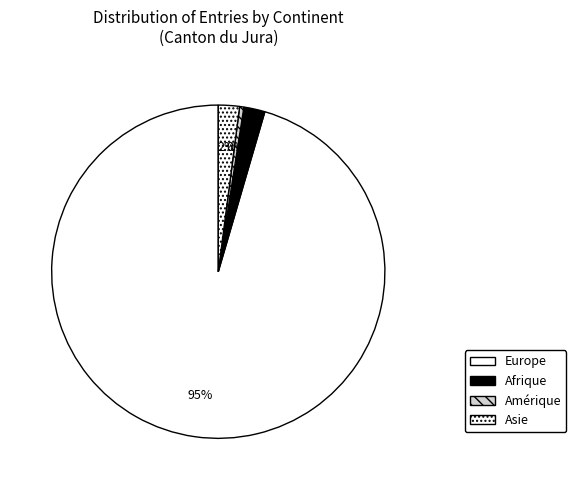

Is Asie the majority of the pie?

No